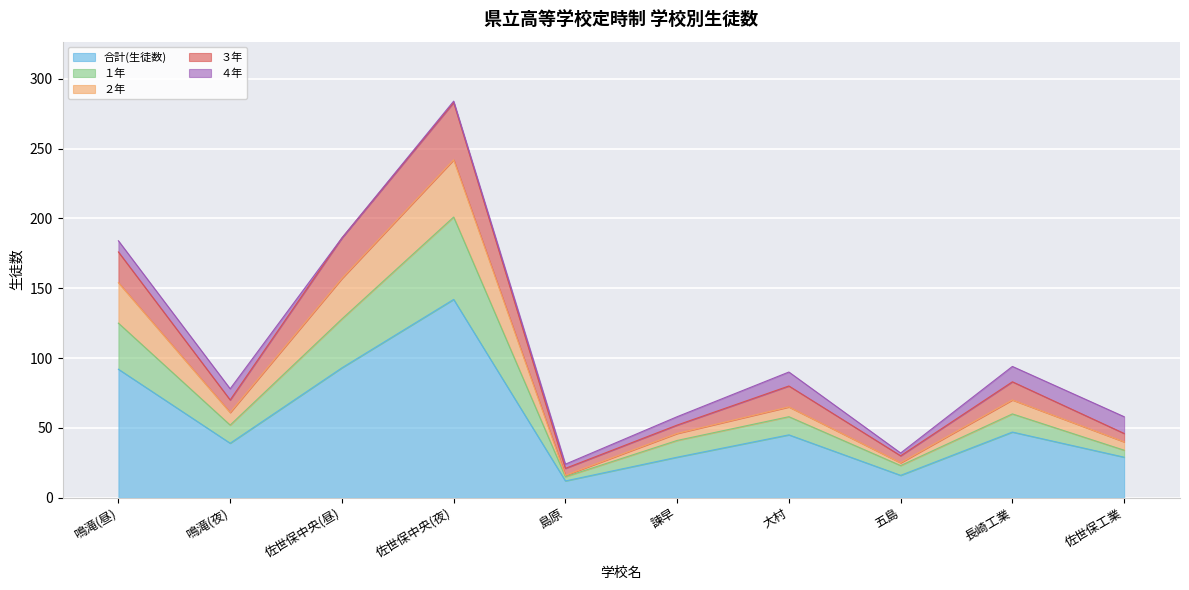

At which category is the sum across all series the highest?

佐世保中央(夜)